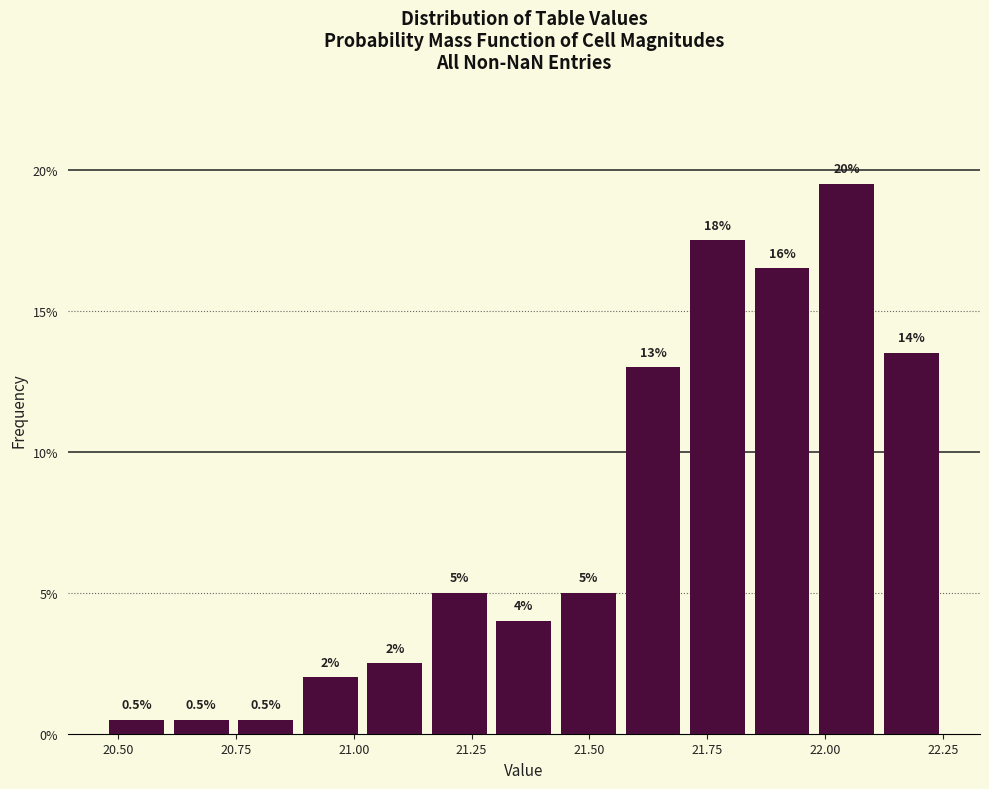

Around what value on the x-axis is the tallest bar? Give the approximate position of its centre, as read against the axis.

22.05